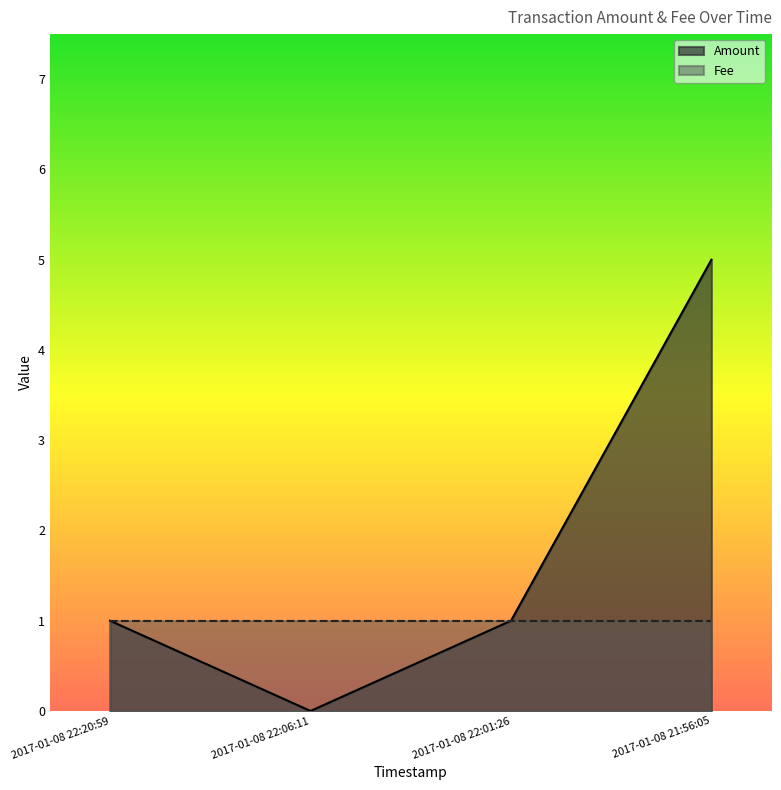

List the labels in order of value, largest first.

2017-01-08 21:56:05, 2017-01-08 22:20:59, 2017-01-08 22:01:26, 2017-01-08 22:06:11